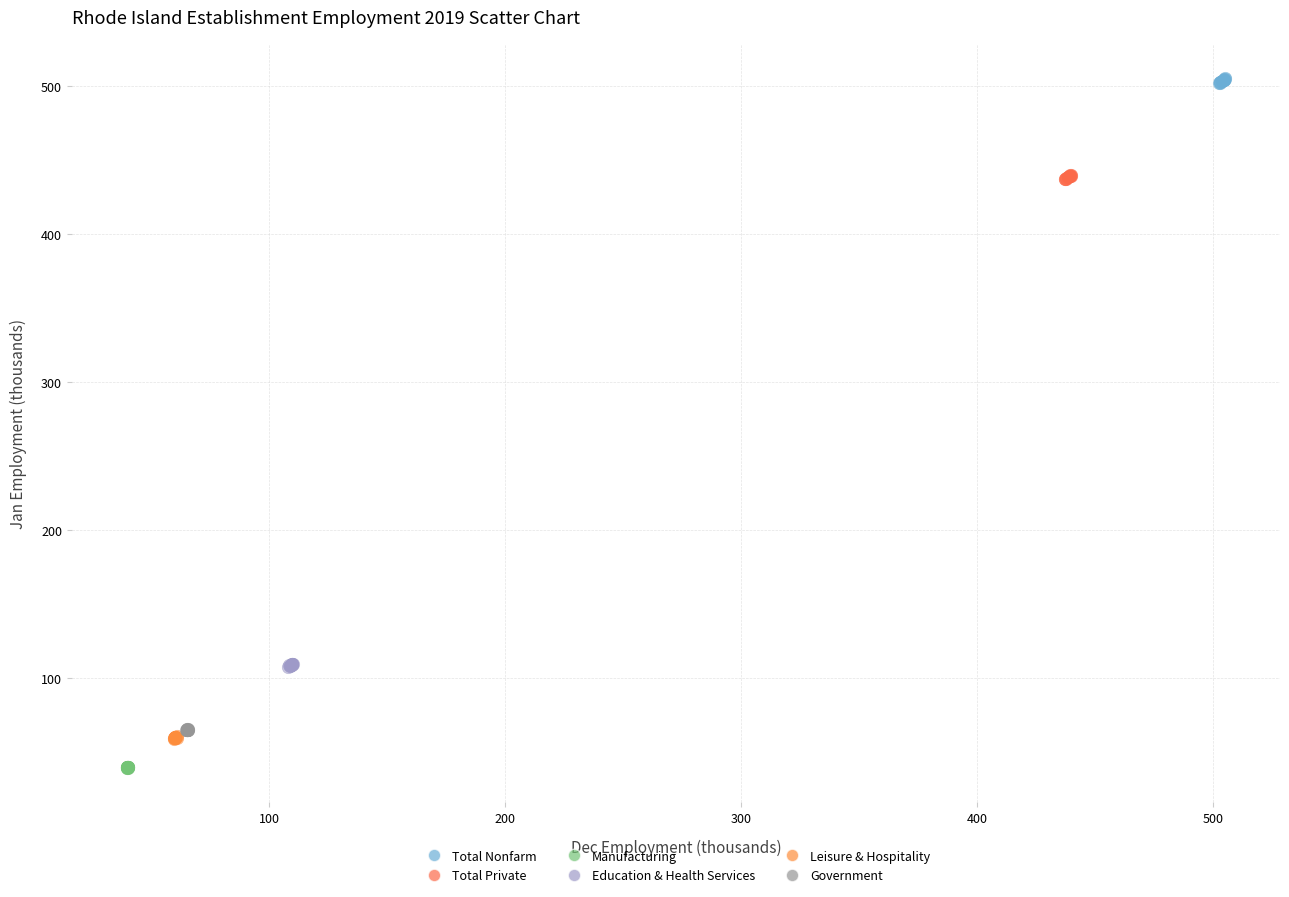

Which series contains the highest Y value?

Total Nonfarm